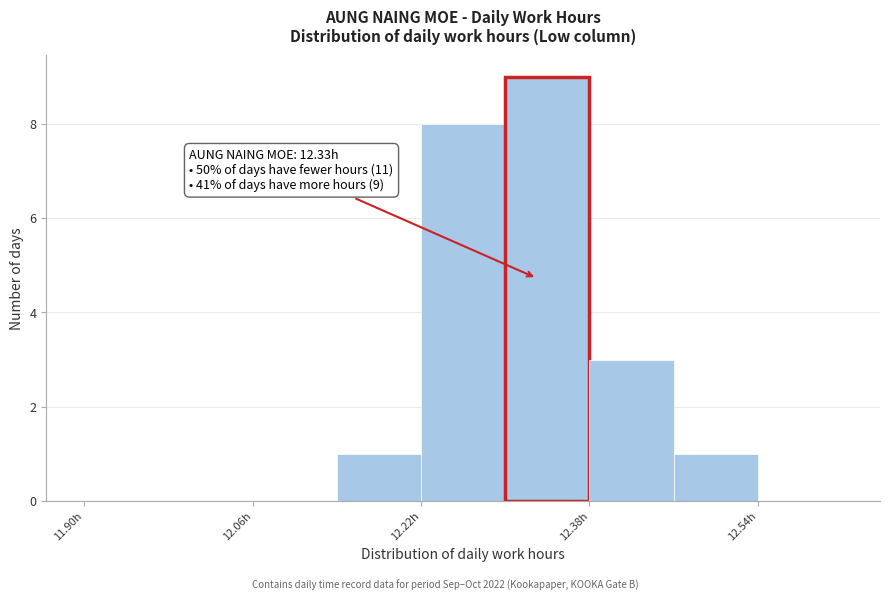

Which range on the x-axis has the tallest bar?

12.30 to 12.38